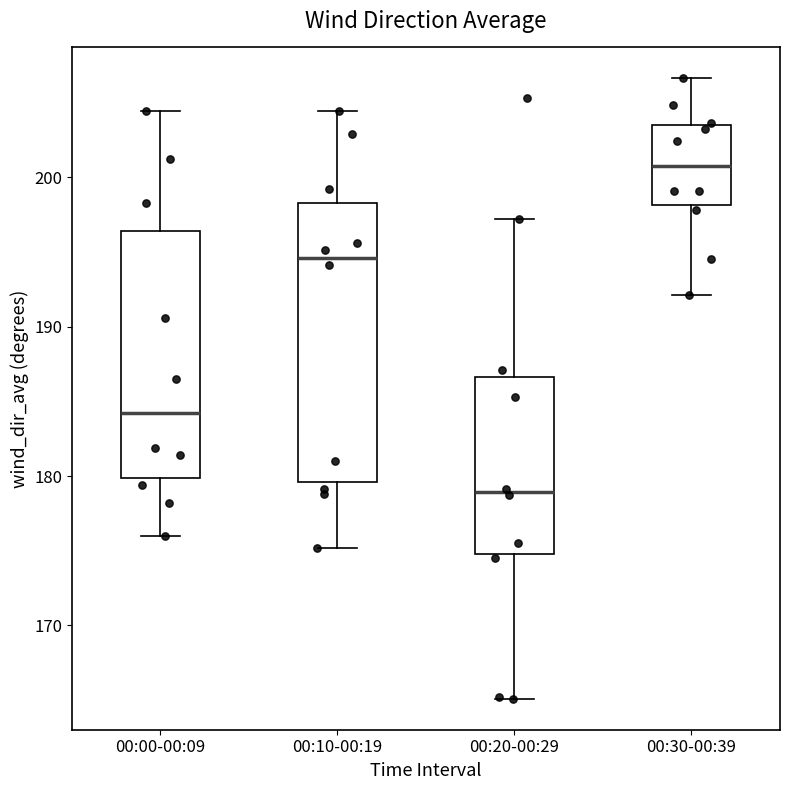

Comparing the boxes themselves (not the whiskers), which one is the tallest?

00:10-00:19